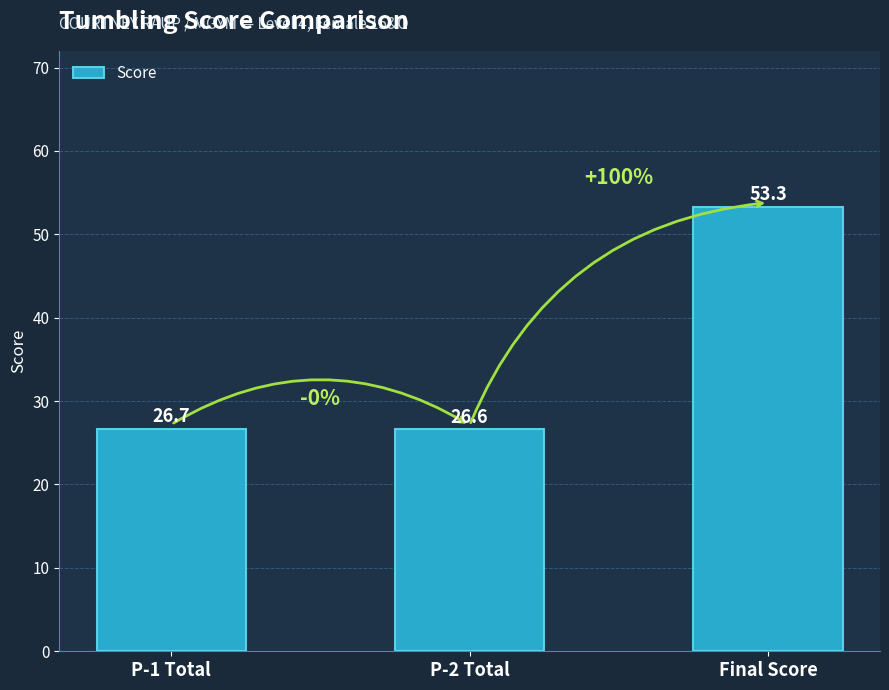

What is the change in value from P-2 Total to Final Score?

+26.7